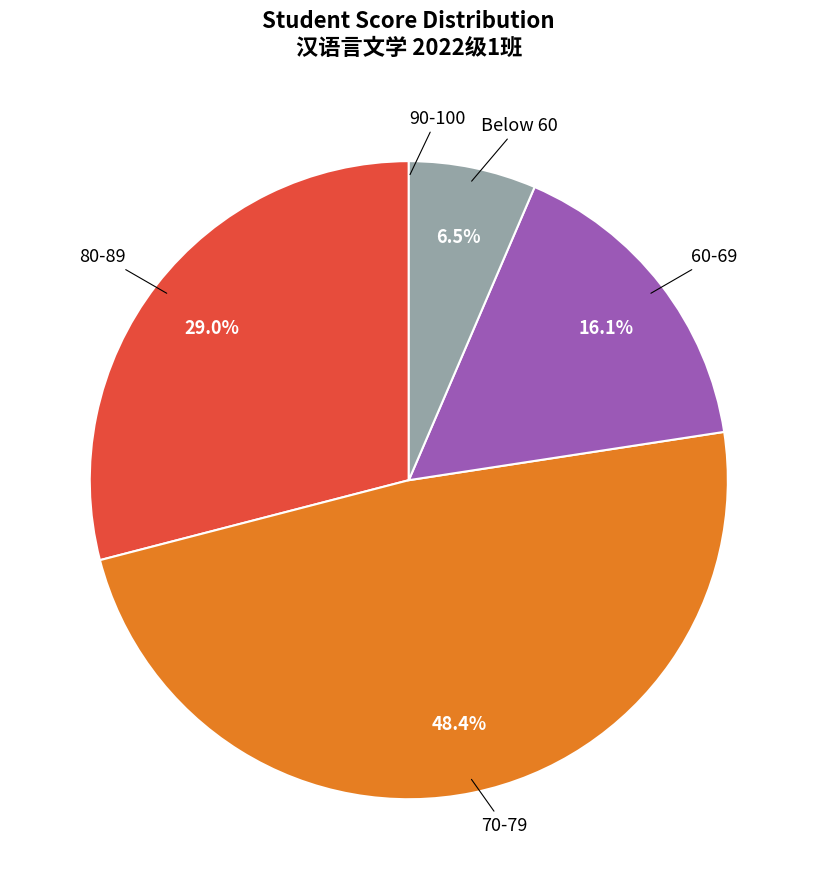

Does any single category account for the majority?

No